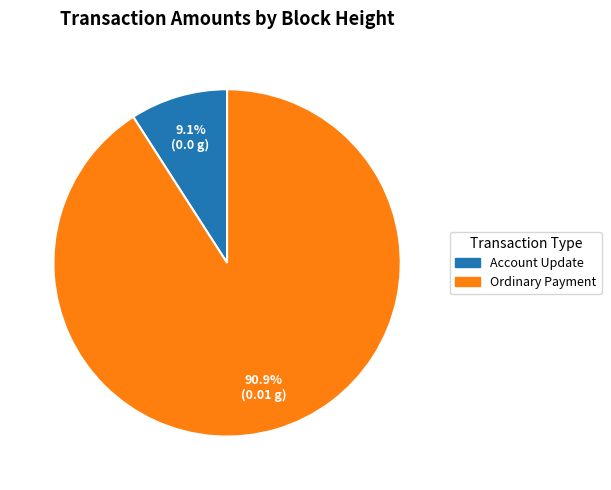

How many segments does this pie chart have?

2